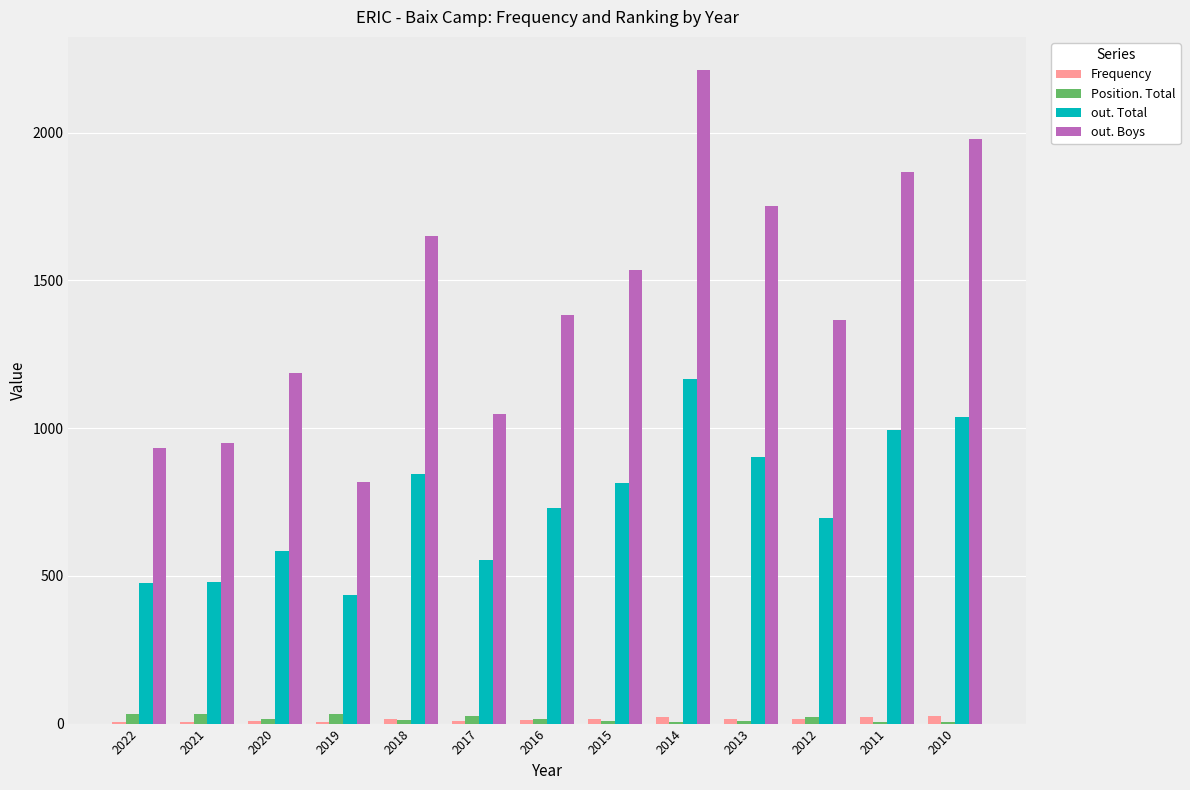

Which category has the highest value across all series?

2014